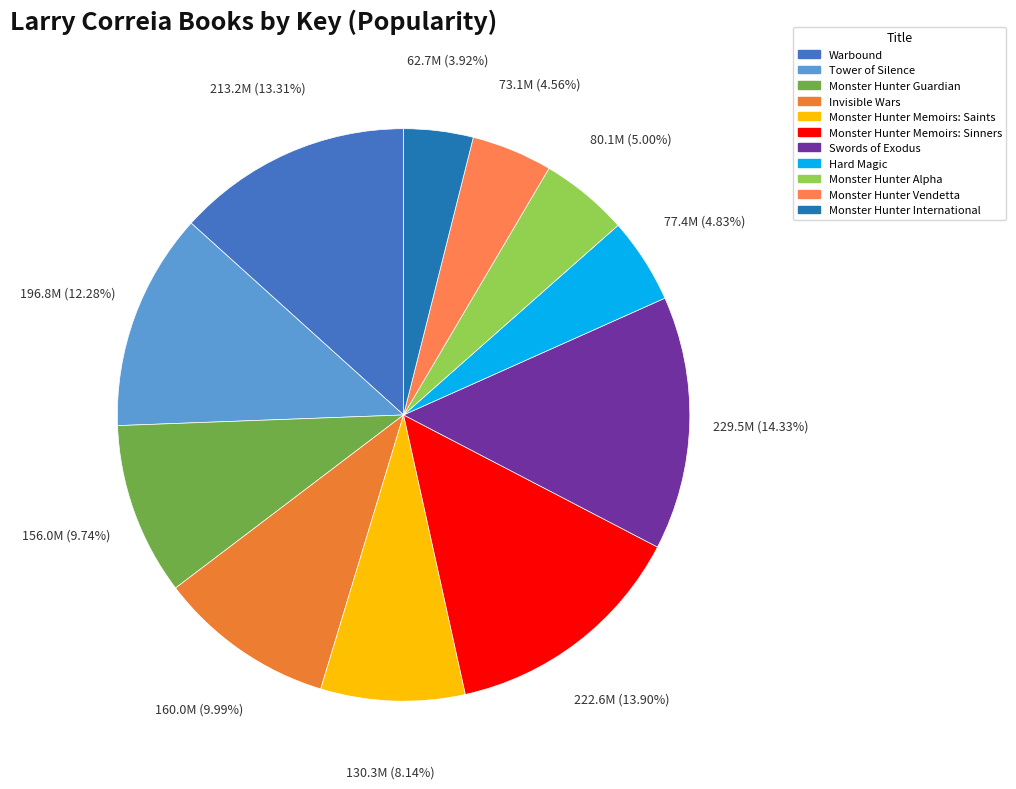

The Monster Hunter Memoirs: Sinners slice represents 2% of the pie. True or false?

False